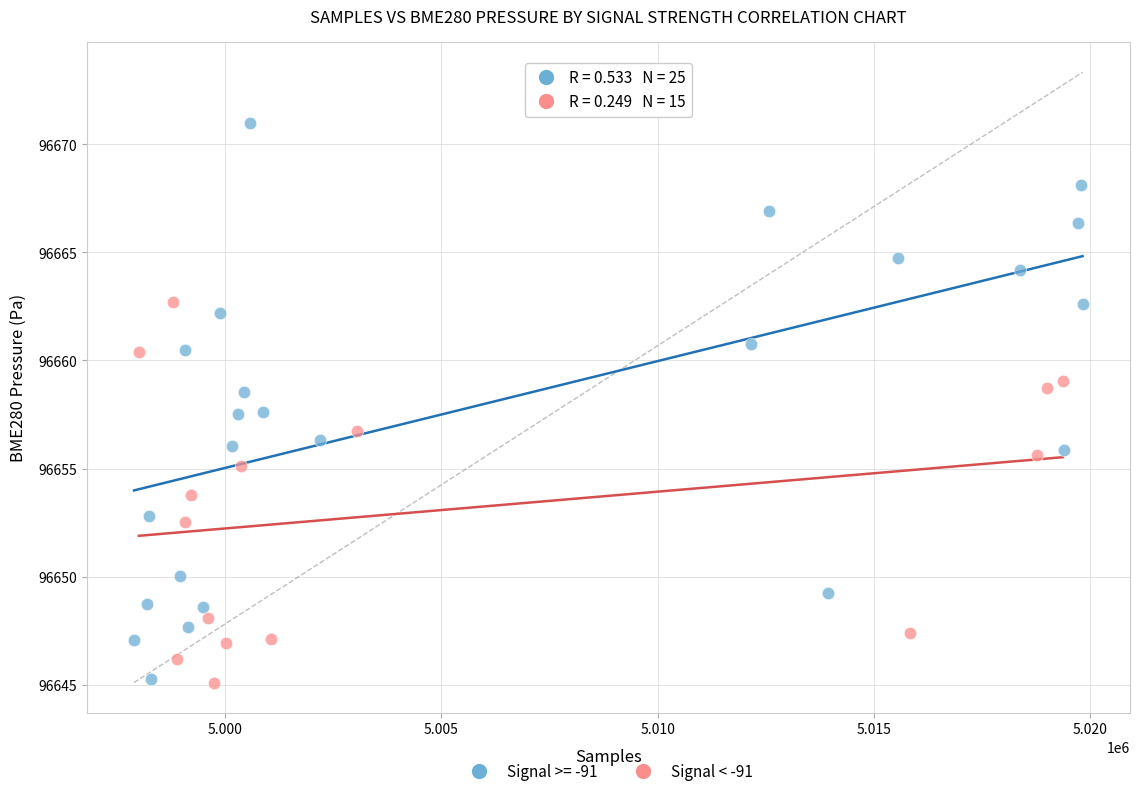

Which series has the widest spread of Y values?

Signal >= -91